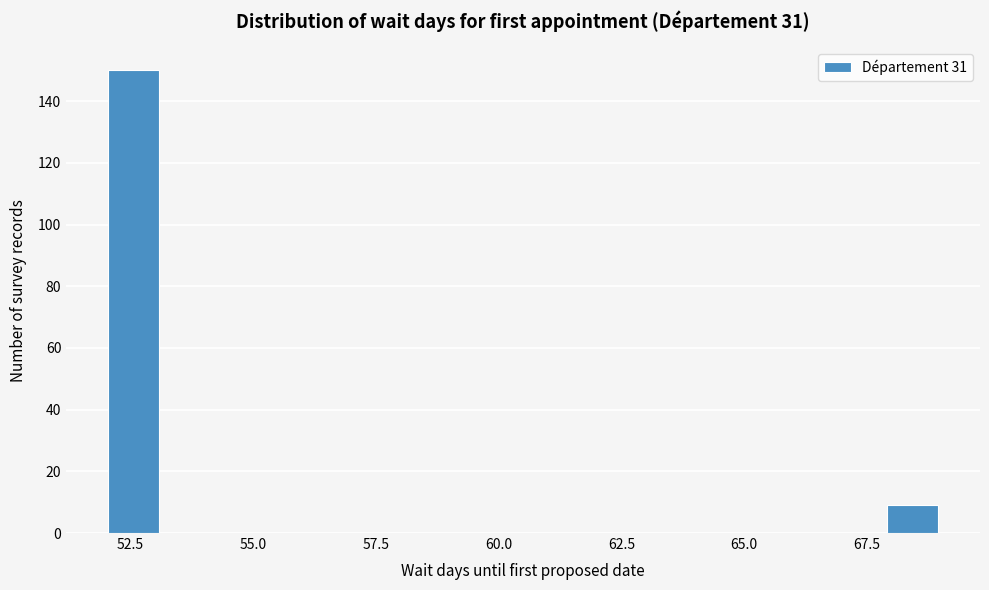

Around what value on the x-axis is the tallest bar? Give the approximate position of its centre, as read against the axis.

52.5